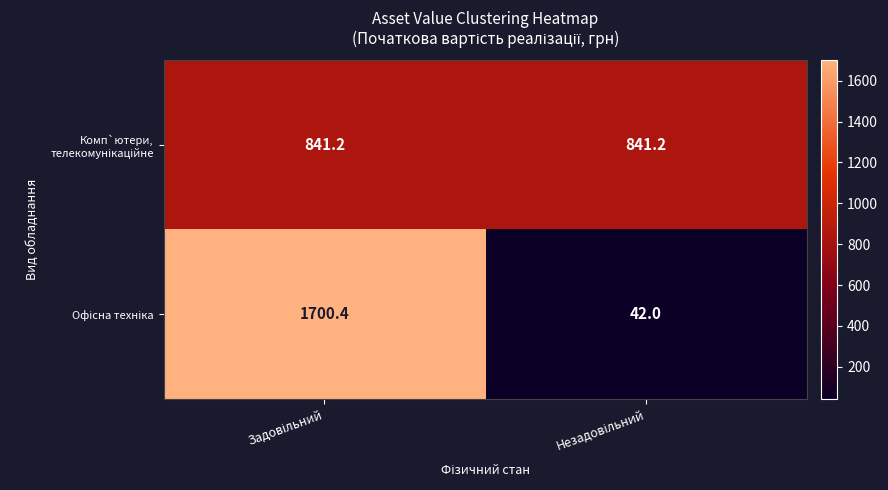

What is the minimum value shown in the chart?

42.0